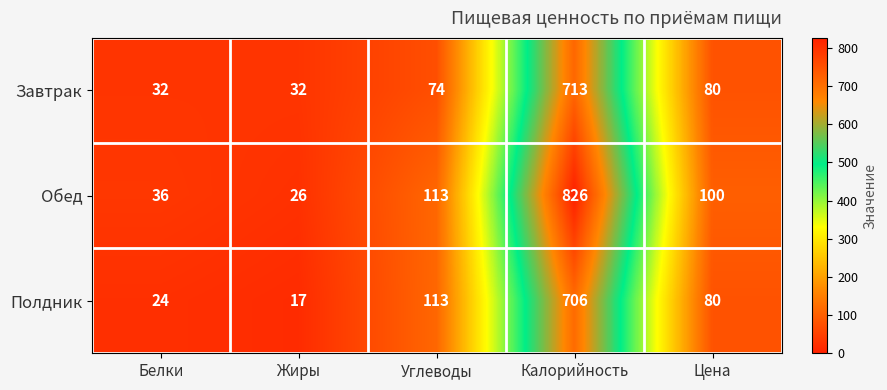

Reading left to right, transcribe all the data shown in this chart.

Завтрак: Белки=32	Жиры=32	Углеводы=74	Калорийность=713	Цена=80
Обед: Белки=36	Жиры=26	Углеводы=113	Калорийность=826	Цена=100
Полдник: Белки=24	Жиры=17	Углеводы=113	Калорийность=706	Цена=80